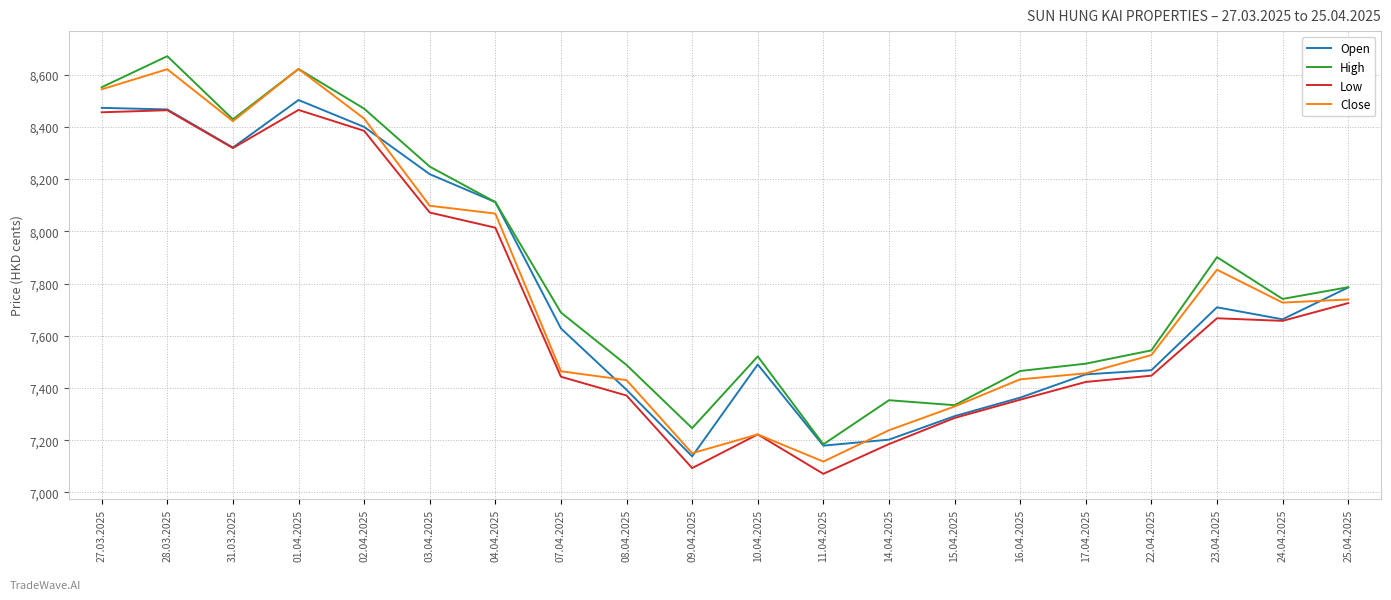

What is the average value of the Close series?

7775